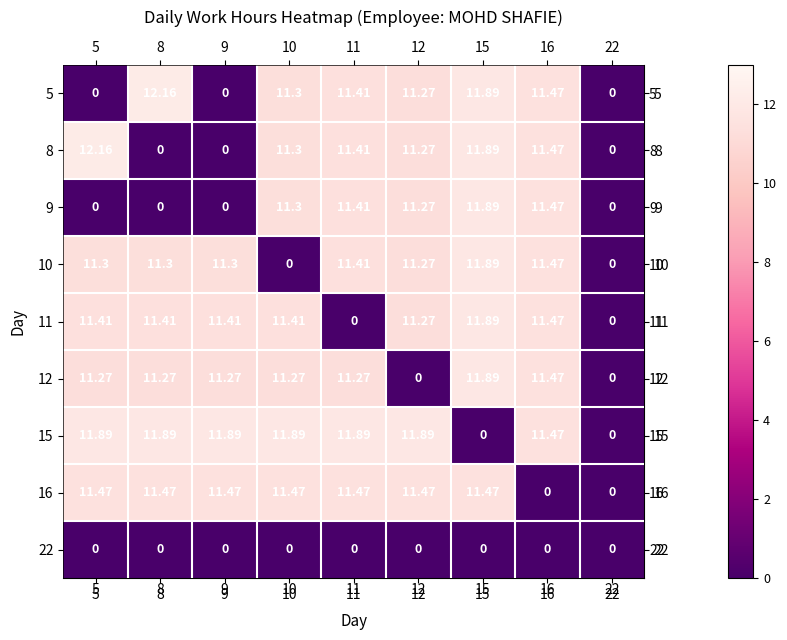

Is the value of 11 at 12 greater than the value of 16 at 10?

No